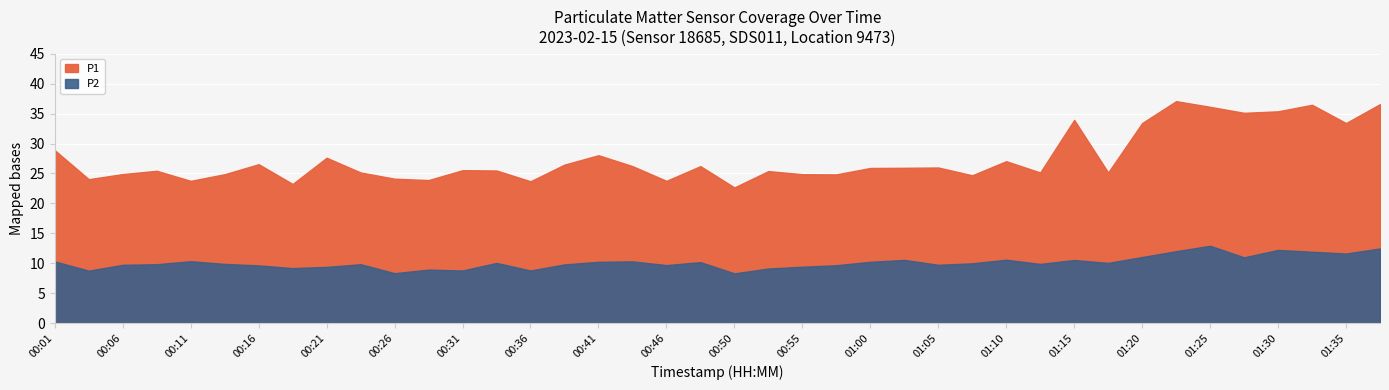

True or false: P1 and P2 cross at least once.

False